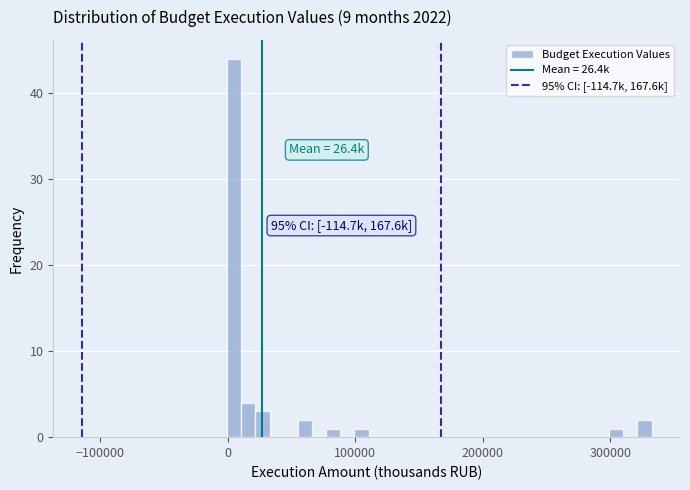

Around what value on the x-axis is the tallest bar? Give the approximate position of its centre, as read against the axis.

0